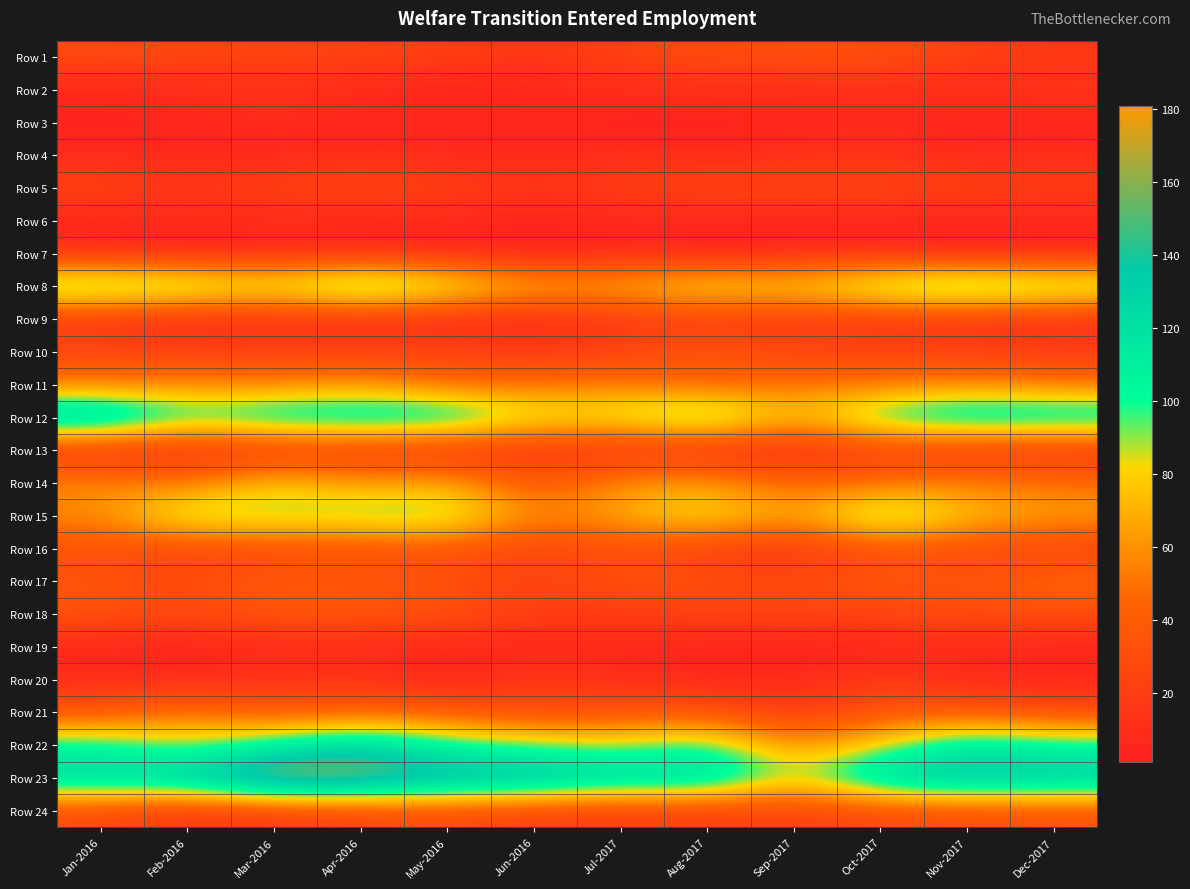

How many categories are shown in the chart?

12